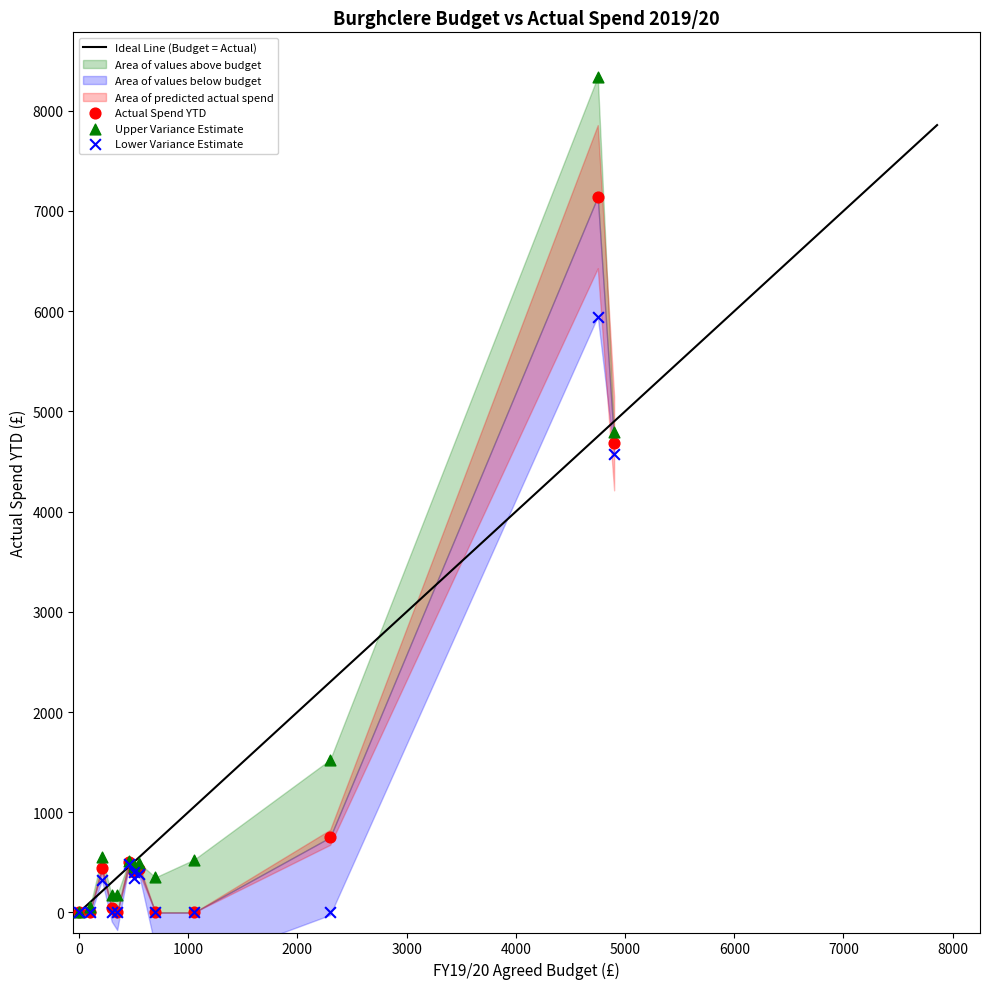

Across all series, what Y value is closest to 4169?

4570.0